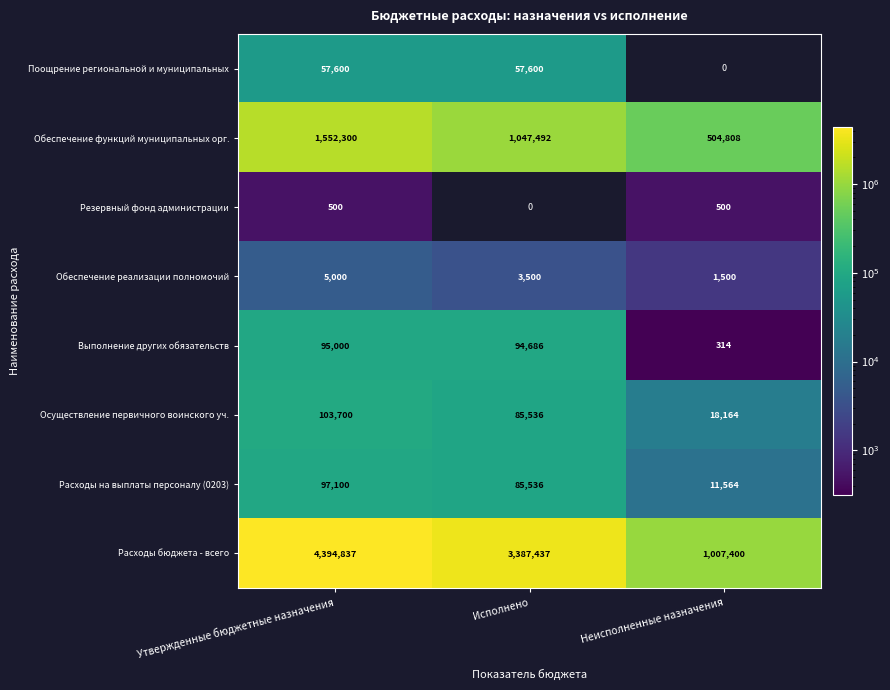

At which category does the chart reach its minimum across all series?

Неисполненные назначения